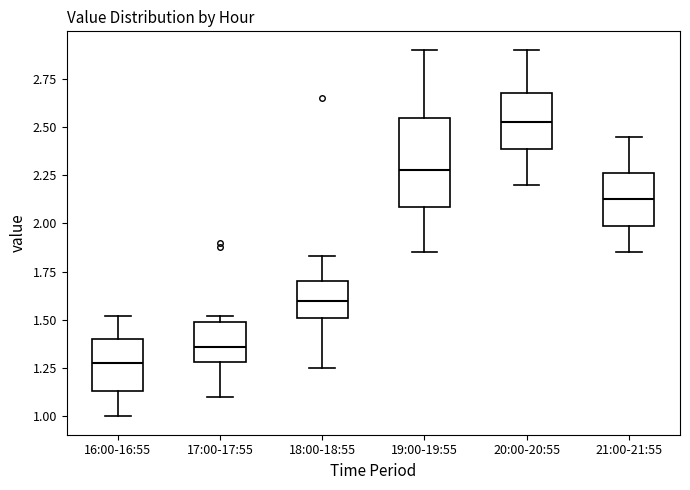

Which box is the tallest, from its lower edge to its upper edge?

19:00-19:55